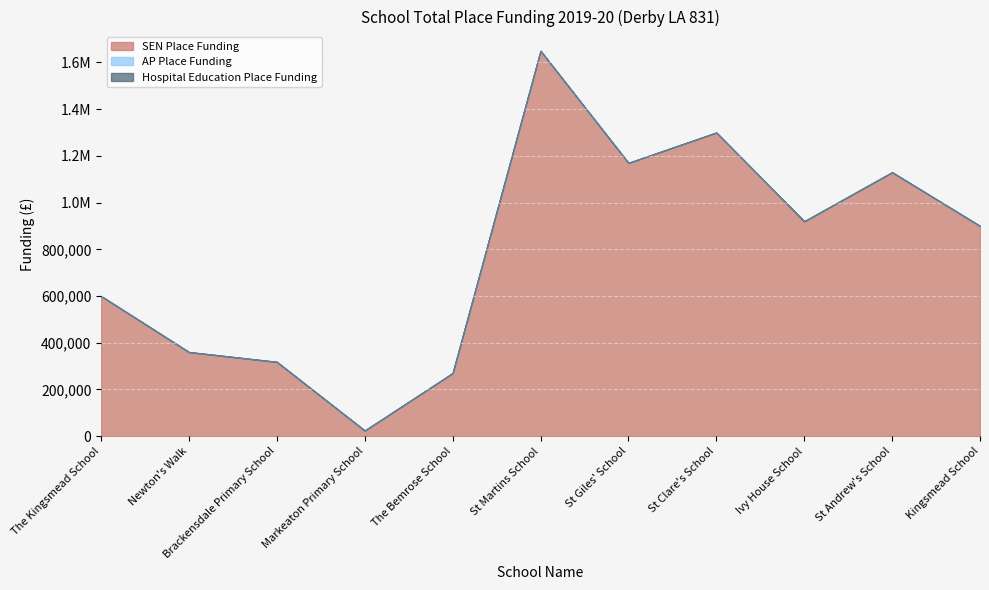

Rank the series at The Kingsmead School from lowest to highest value.

AP Place Funding, Hospital Education Place Funding, SEN Place Funding